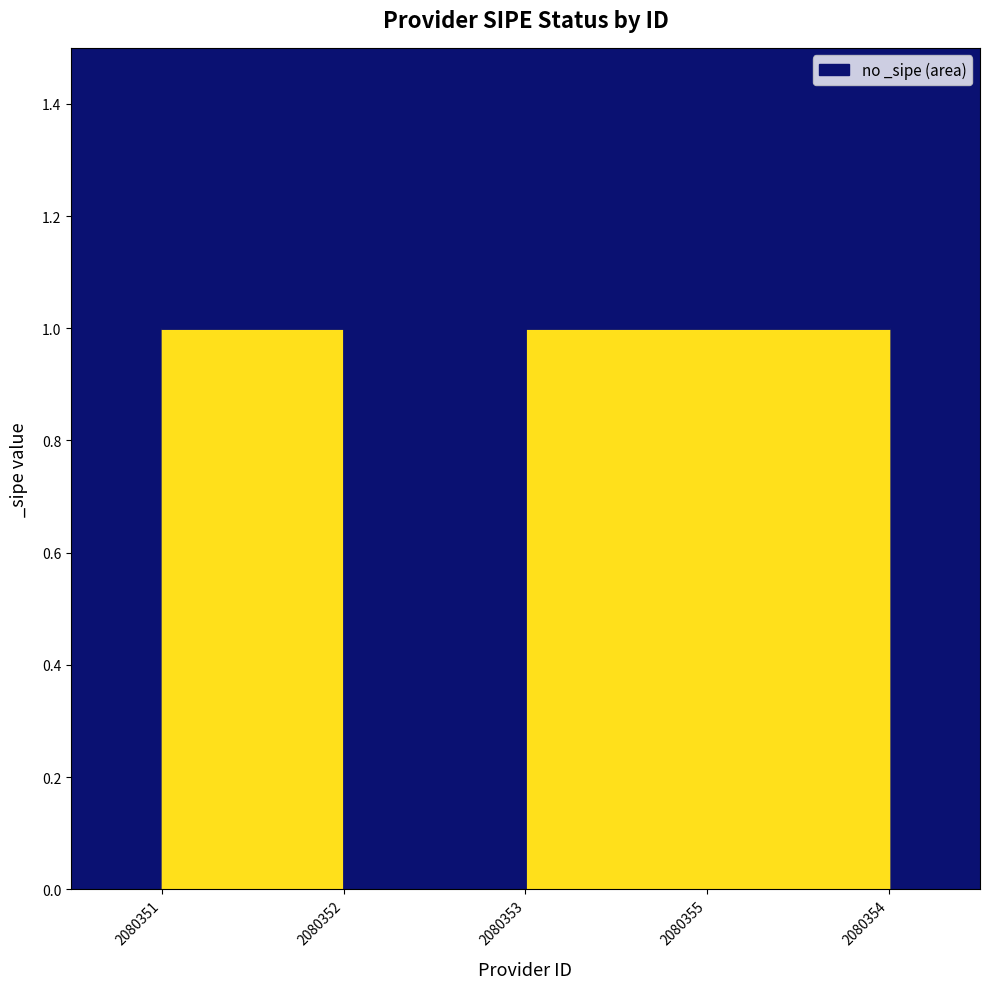

The value at 2080353 is 1. True or false?

False